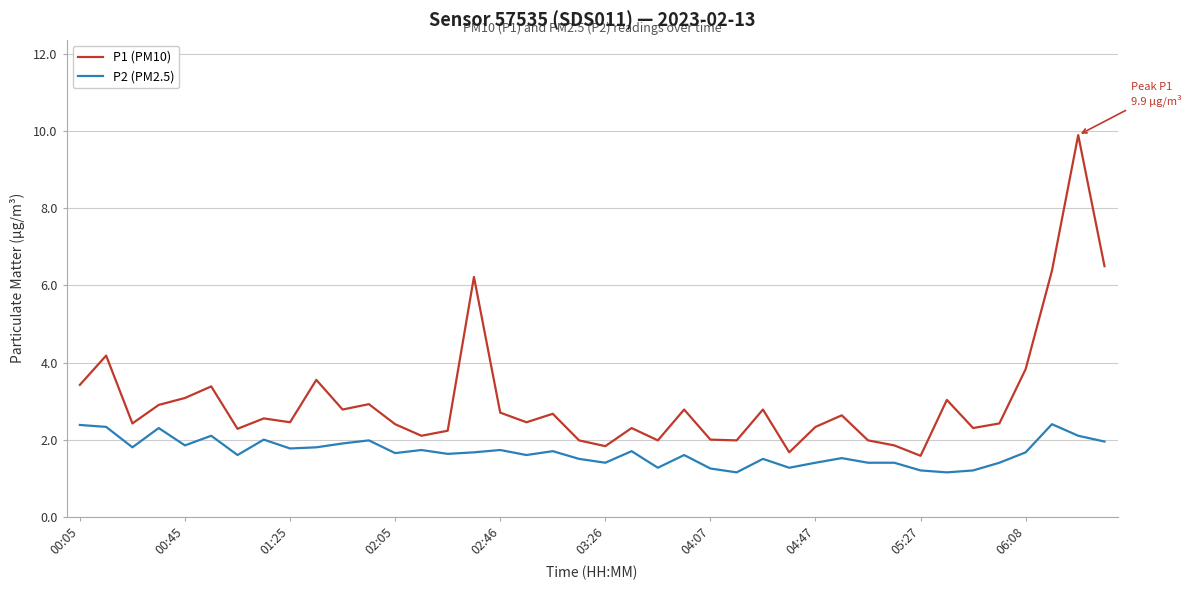

What is the difference between the maximum and minimum values in the P1 (PM10) series?

8.3